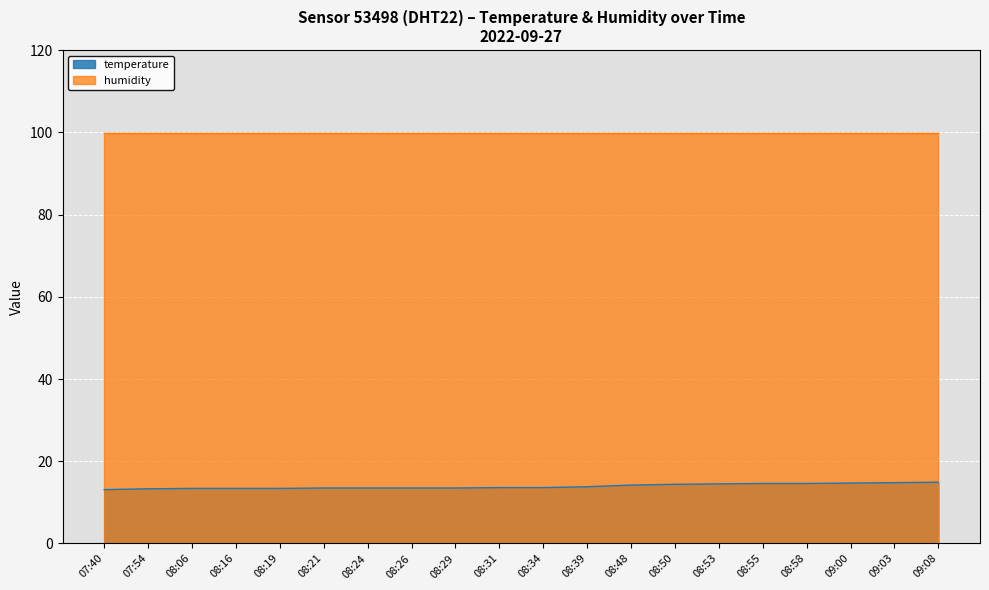

What position from the right is 09:03?

2